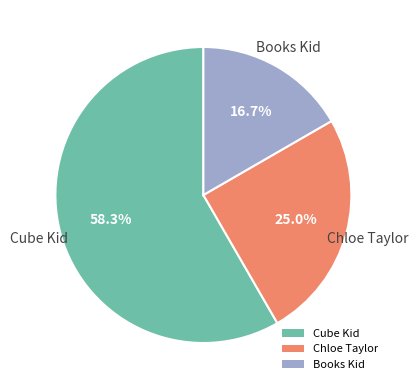

Approximately how many times larger is the value at Cube Kid compared to Chloe Taylor?

2.3